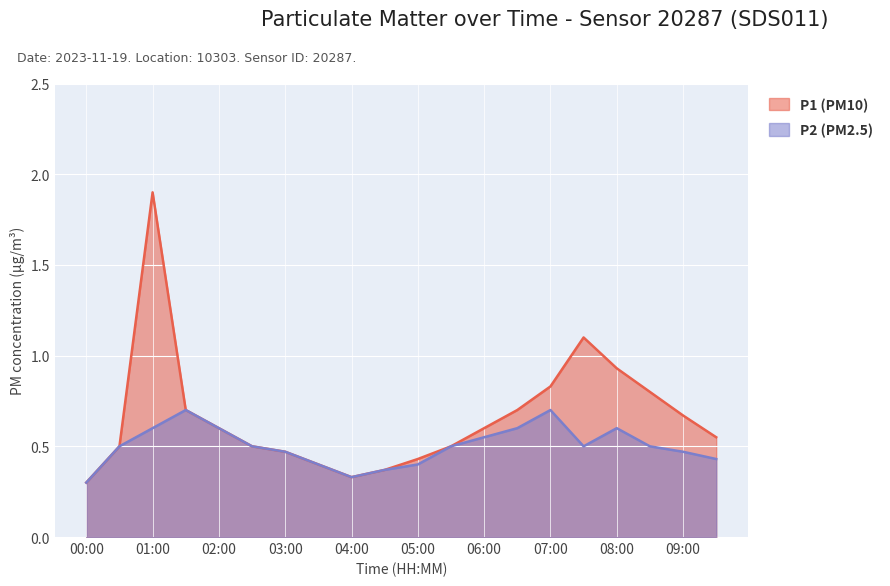

True or false: P1 and P2 cross at least once.

False